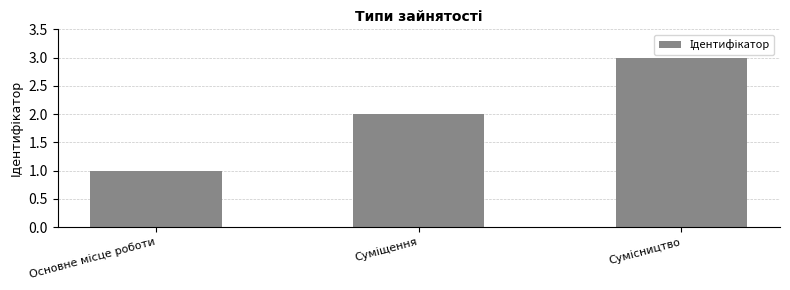

What is the sum of all values?

6